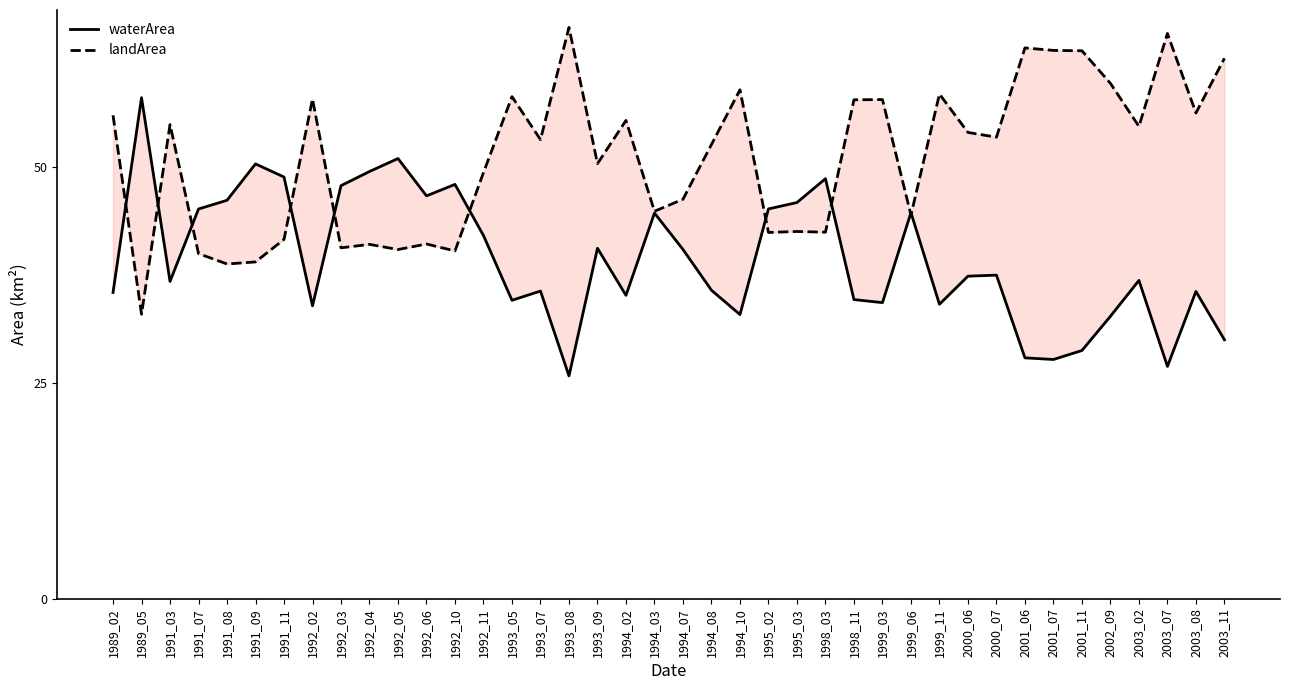

In landArea, how many points are higher than both neighbors (excluding endpoints)?

13